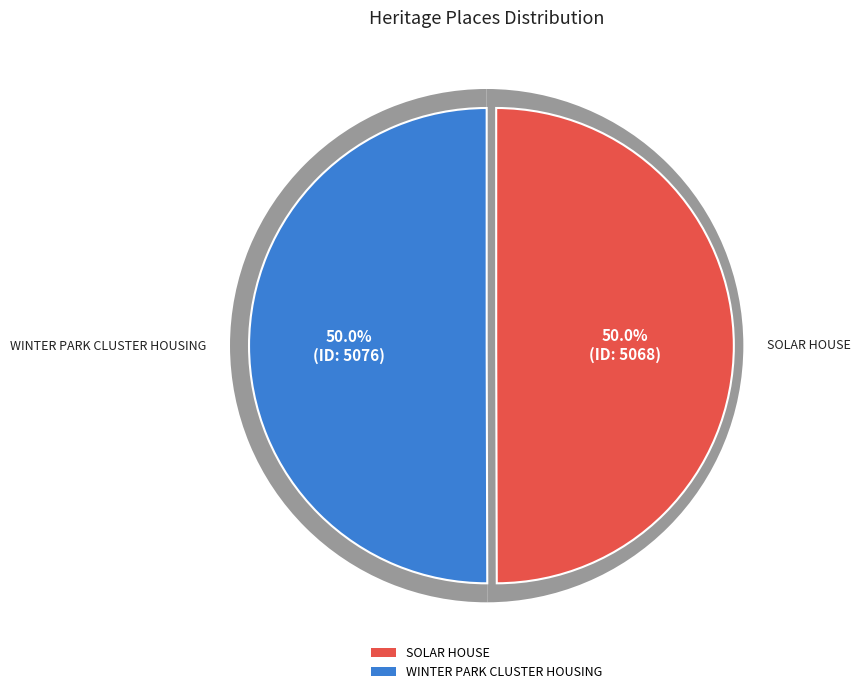

Do SOLAR HOUSE and WINTER PARK CLUSTER HOUSING together represent more than half of the pie?

Yes